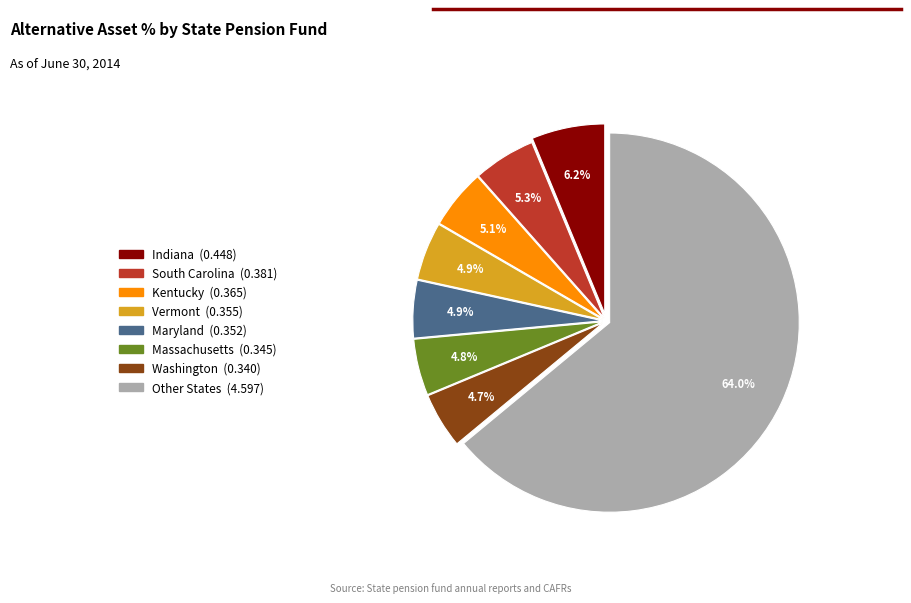

Is there any slice that represents more than half of the pie?

Yes